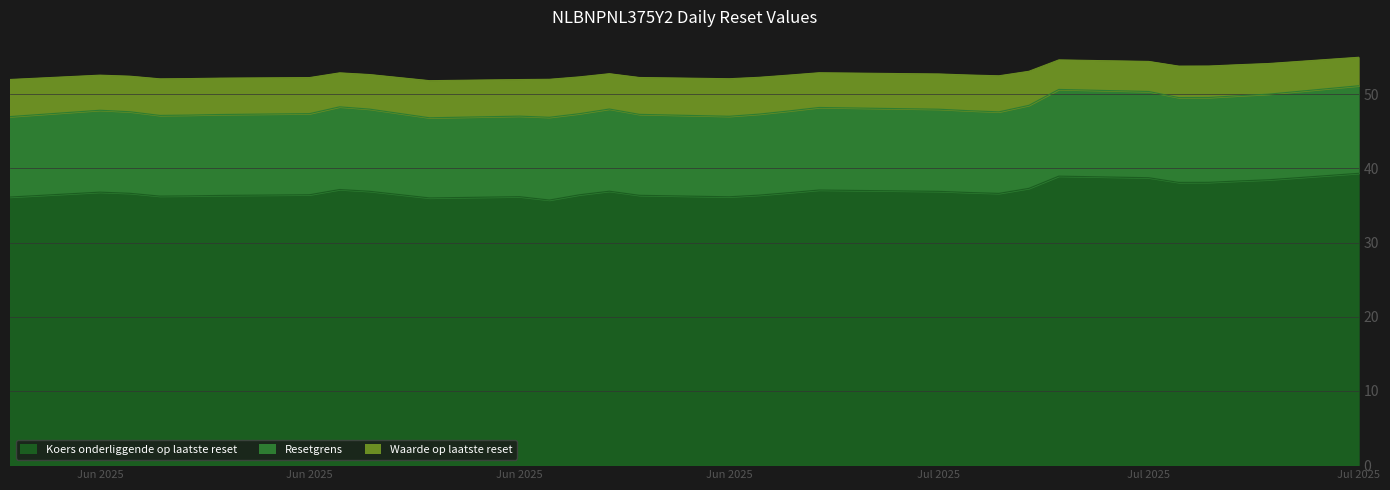

At which category is the sum across all series the highest?

Jul 2025